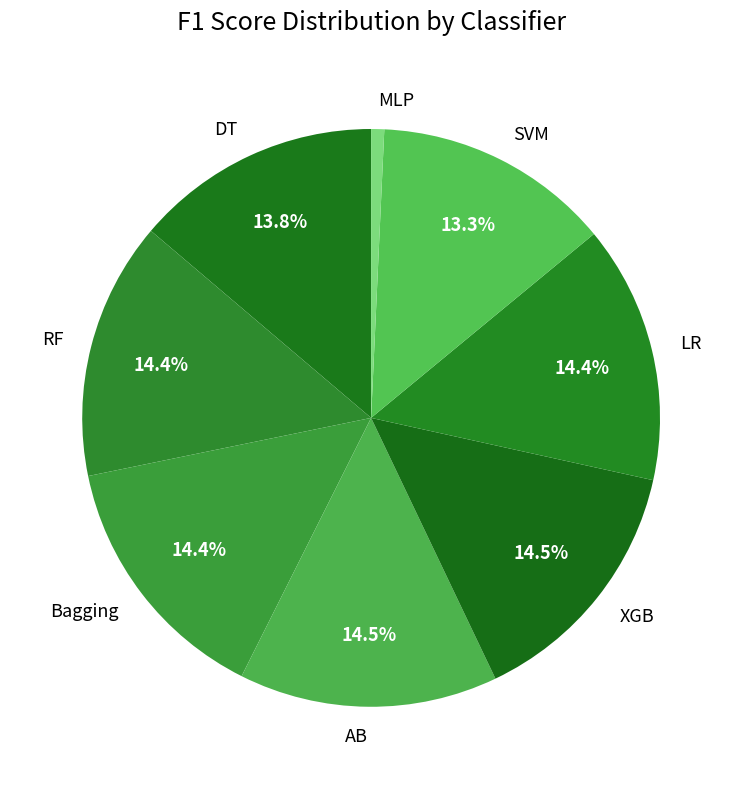

What percentage is NOT represented by Bagging?

85.6%